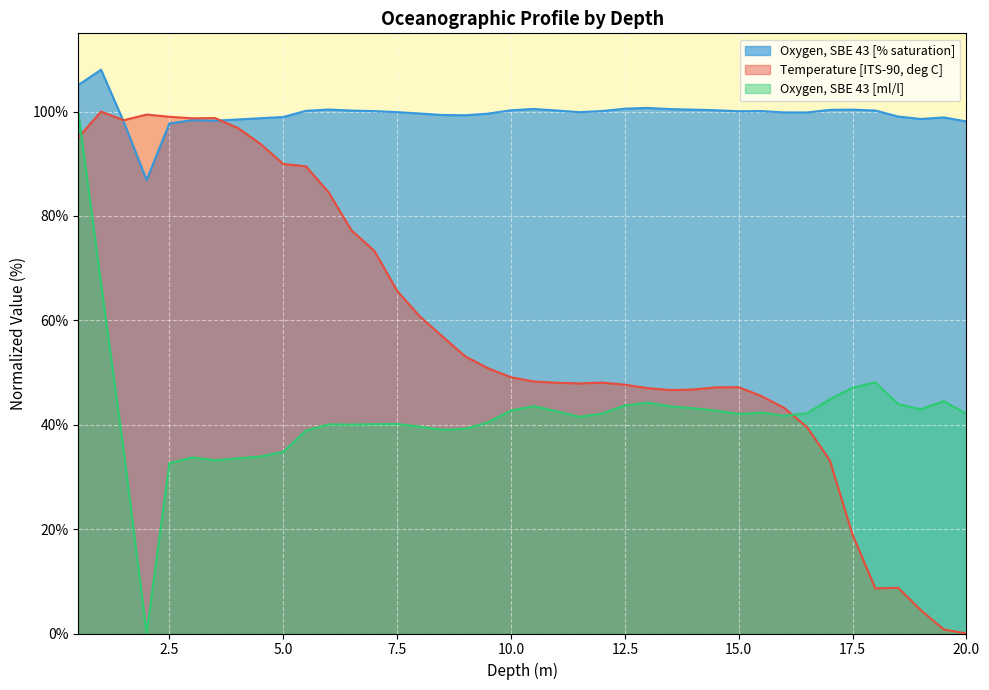

Where is the first local maximum for Temperature [ITS-90, deg C]?

1.0